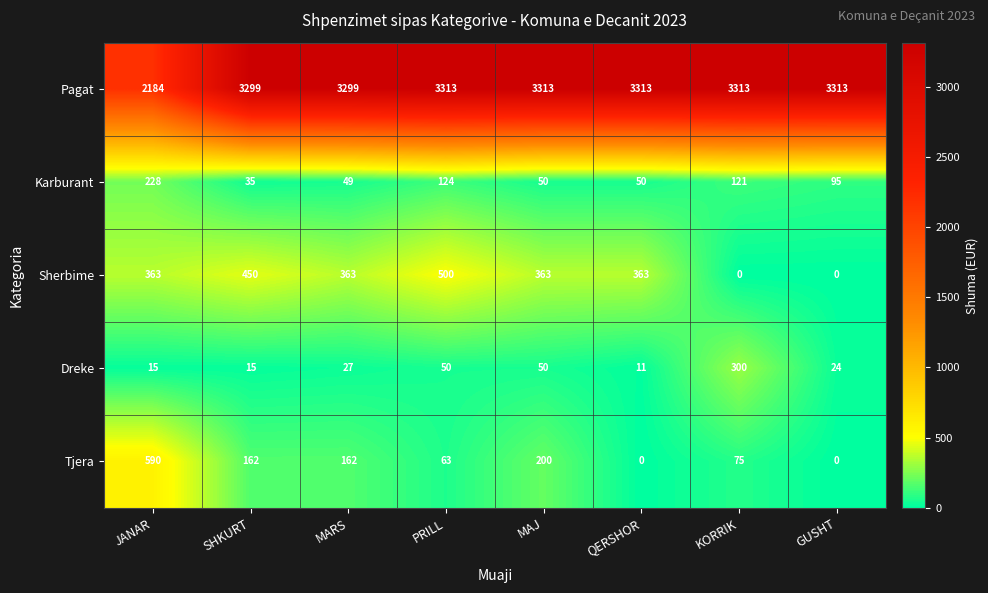

The Karburant series shows 31 at GUSHT. True or false?

False